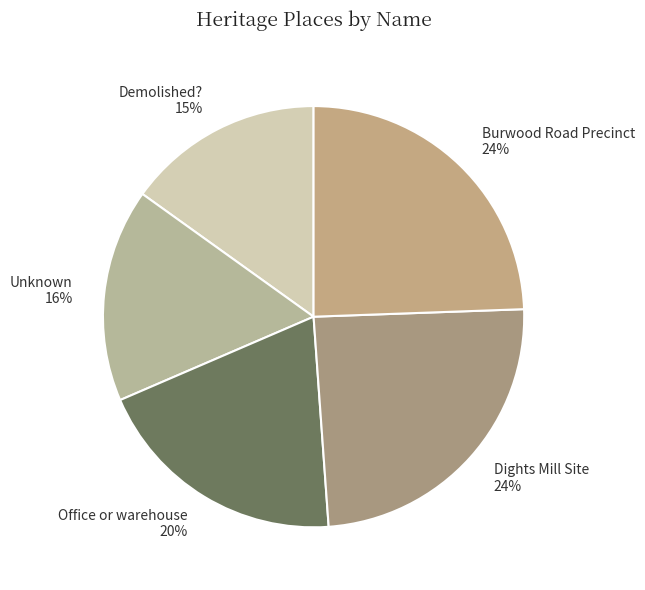

Is Demolished? the majority of the pie?

No